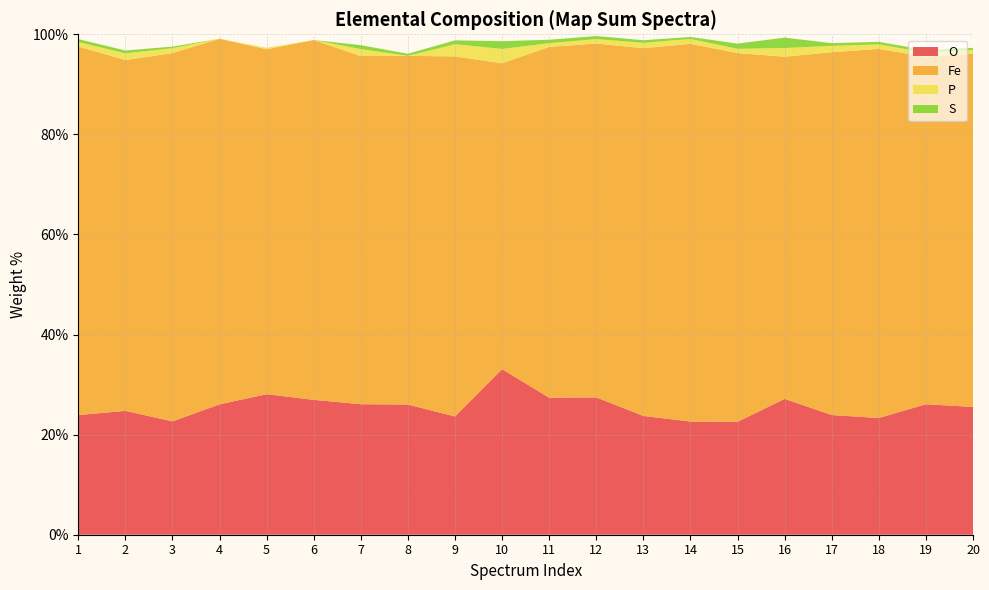

Reading right to left, transcribe all the data shown in this chart.

O: 20=25.5	19=26.1	18=23.3	17=23.9	16=27.1	15=22.6	14=22.6	13=23.7	12=27.4	11=27.4	10=33.1	9=23.6	8=26.0	7=26.1	6=26.9	5=28.1	4=26.1	3=22.6	2=24.8	1=23.9
Fe: 20=70.6	19=69.4	18=73.8	17=72.5	16=68.4	15=73.7	14=75.5	13=73.5	12=70.7	11=70.1	10=61.1	9=72.0	8=69.7	7=69.6	6=71.9	5=68.9	4=73.0	3=73.6	2=70.1	1=73.7
P: 20=0.8	19=0.8	18=0.9	17=1.3	16=1.7	15=0.9	14=1.0	13=1.1	12=0.9	11=0.7	10=2.9	9=2.4	8=0.0	7=1.4	6=0.0	5=0.3	4=0.0	3=1.0	2=1.3	1=0.9
S: 20=0.4	19=0.5	18=0.5	17=0.6	16=2.1	15=1.0	14=0.4	13=0.5	12=0.6	11=0.7	10=1.6	9=0.8	8=0.4	7=0.8	6=0.0	5=0.0	4=0.0	3=0.3	2=0.6	1=0.6